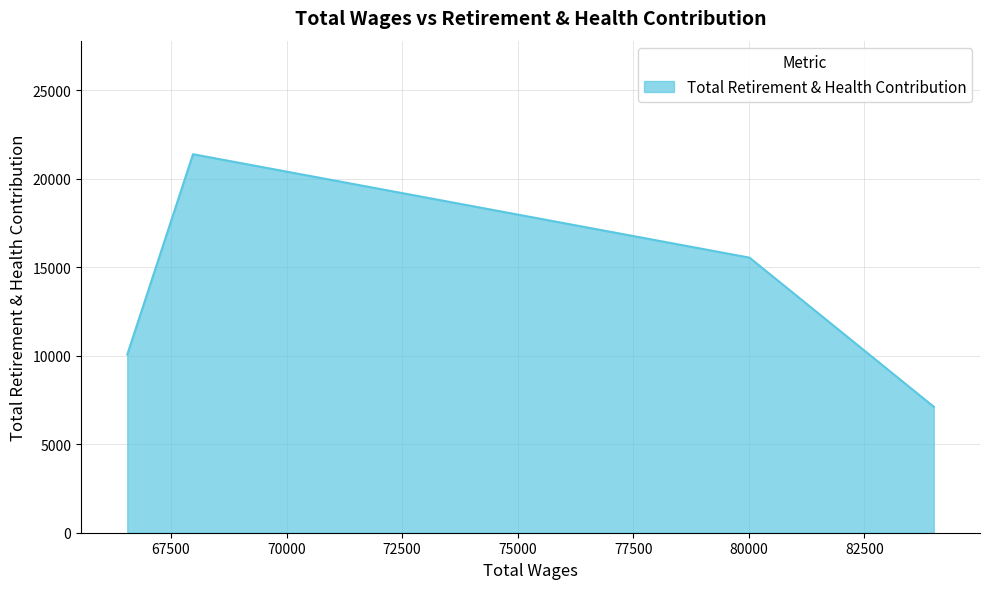

Which has a higher value, 66554.0 or 83999.0?

66554.0